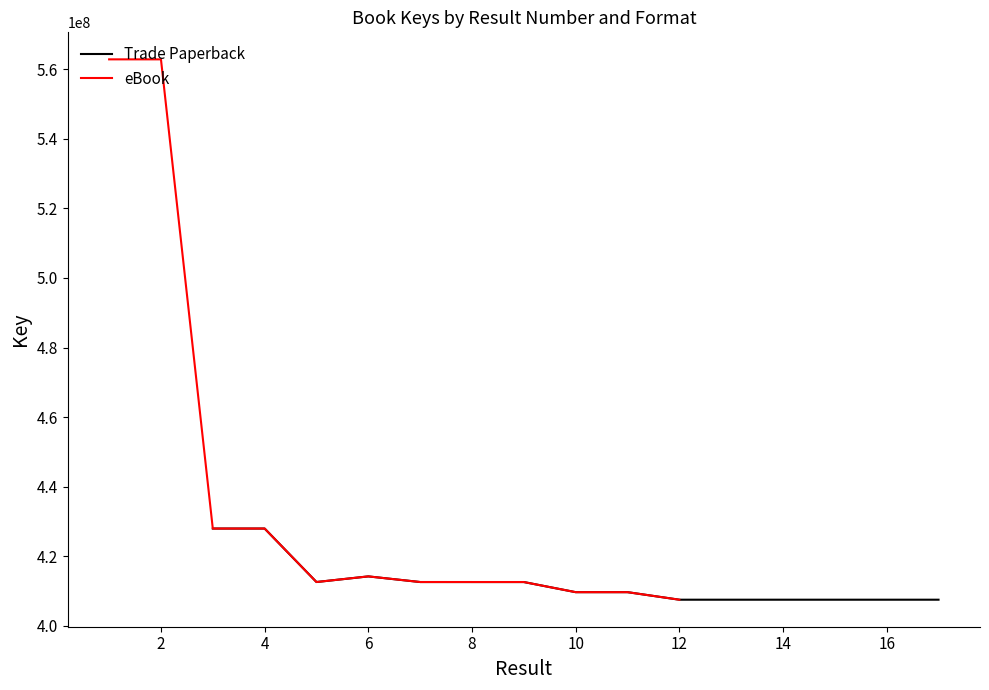

Reading left to right, what are all the values shown in this chart?

Trade Paperback: 427981250	427981259	412608836	414227199	412608506	412606251	412605648	409694727	409694693	407527908	407527558	407528458
eBook: 562839612	562838276	427981250	427981259	412608836	414227199	412608506	412606251	412605648	409694727	409694693	407527908